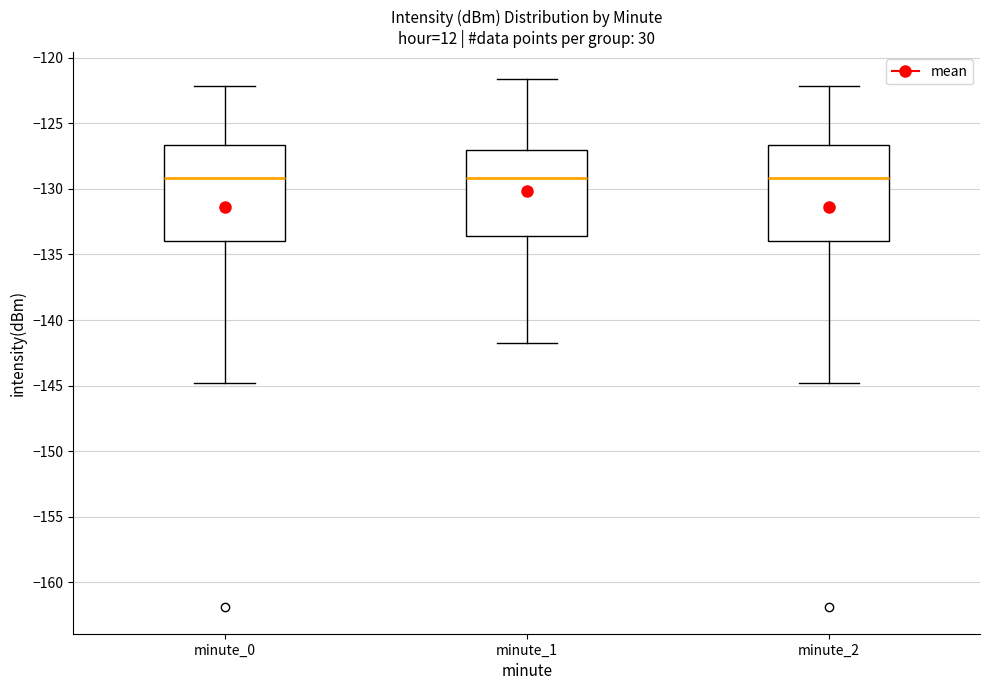

Where is the lower edge of the box for minute_1 on the y-axis? The values are not printed on the chart, so give them approximately, as read against the axis.

-133.5